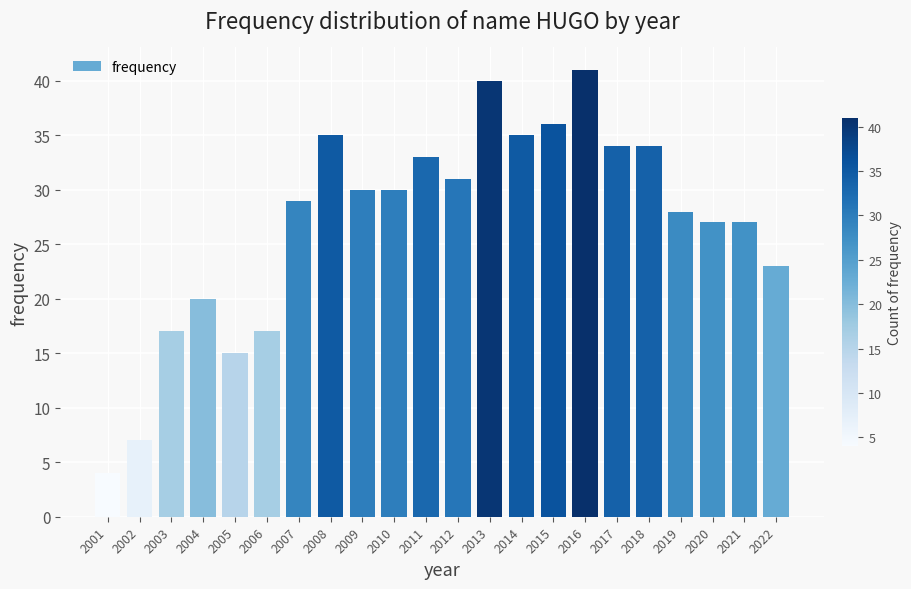

Reading right to left, list all the values displayed in this chart.

23	27	27	28	34	34	41	36	35	40	31	33	30	30	35	29	17	15	20	17	7	4